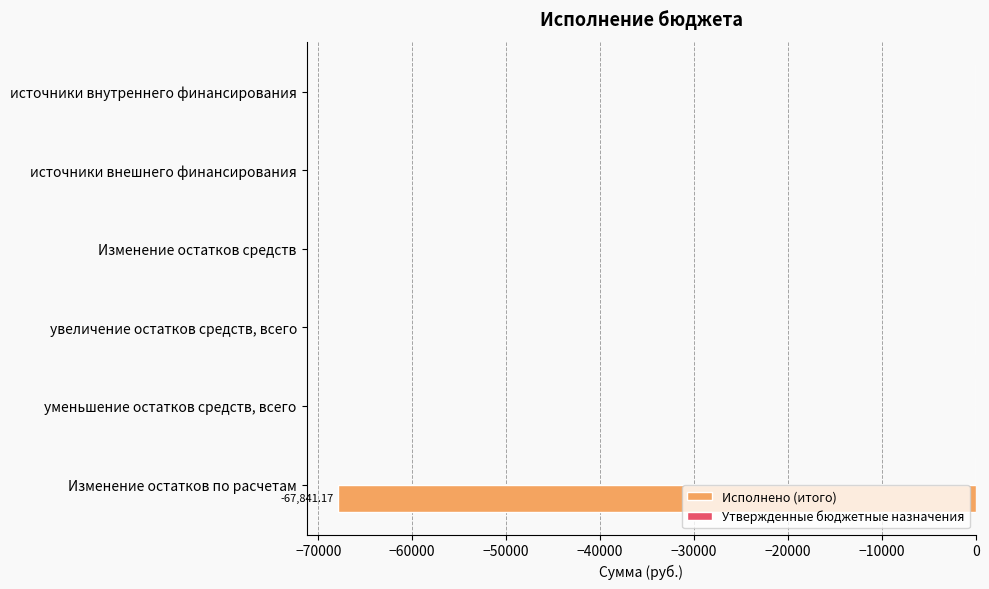

What is the sum of all values?

-67841.2